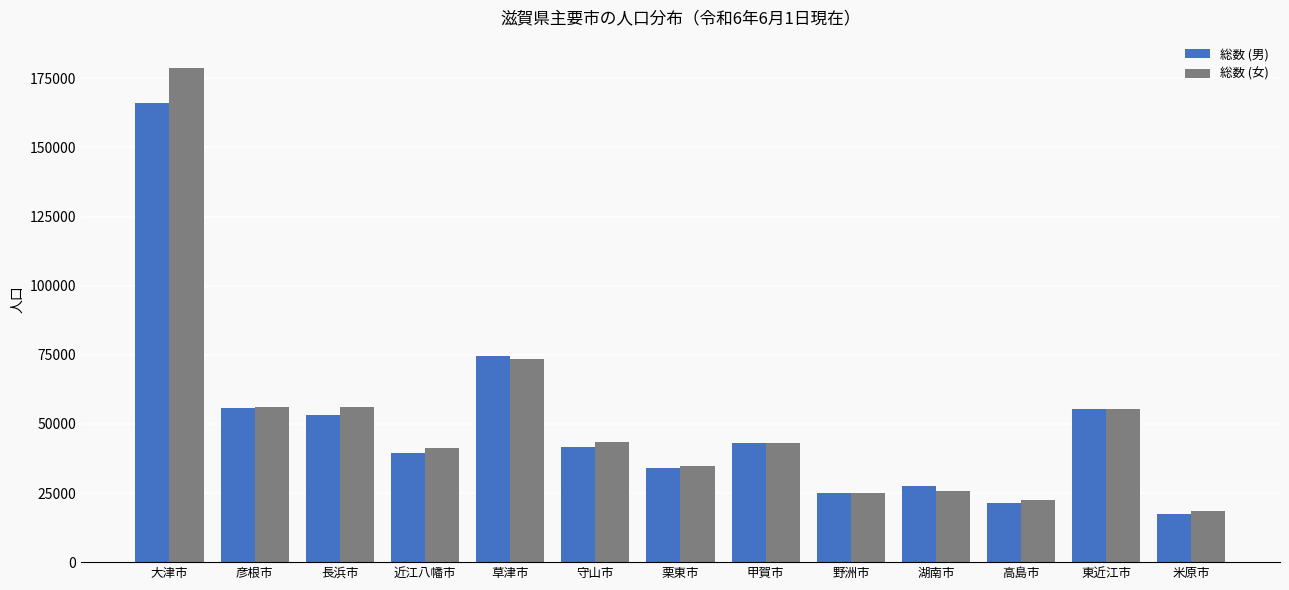

Rank the series by their maximum value, from highest to lowest.

総数 (女), 総数 (男)